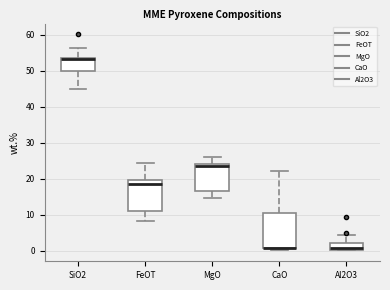

Reading left to right, transcribe this box plot: for each box, give where its median line is, the range the box spans, and where its two whiskers end, as read against the y-axis. The values are not printed on the chart, so give them approximately, as read against the axis.

SiO2: median 53, box 50 to 54, whiskers 45 to 56
FeOT: median 19, box 11 to 20, whiskers 8 to 24
MgO: median 24 (just below the box's upper edge), box 17 to 24, whiskers 15 to 26
CaO: median 1 (drawn on the box's lower edge), box 1 to 11, whiskers 0 to 22
Al2O3: median 1, box 0 to 2, whiskers 0 to 5